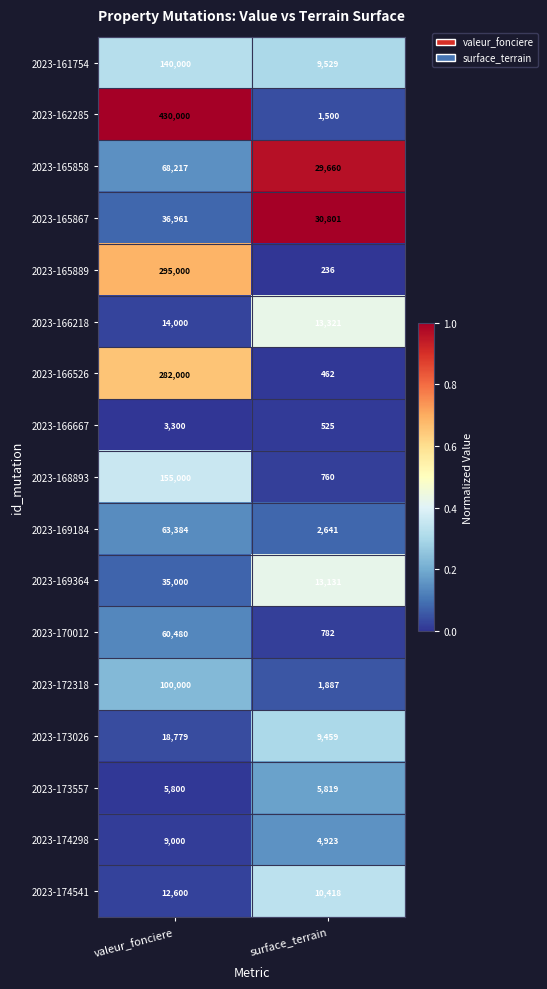

What is the difference between the highest and lowest values at valeur_fonciere?

426700